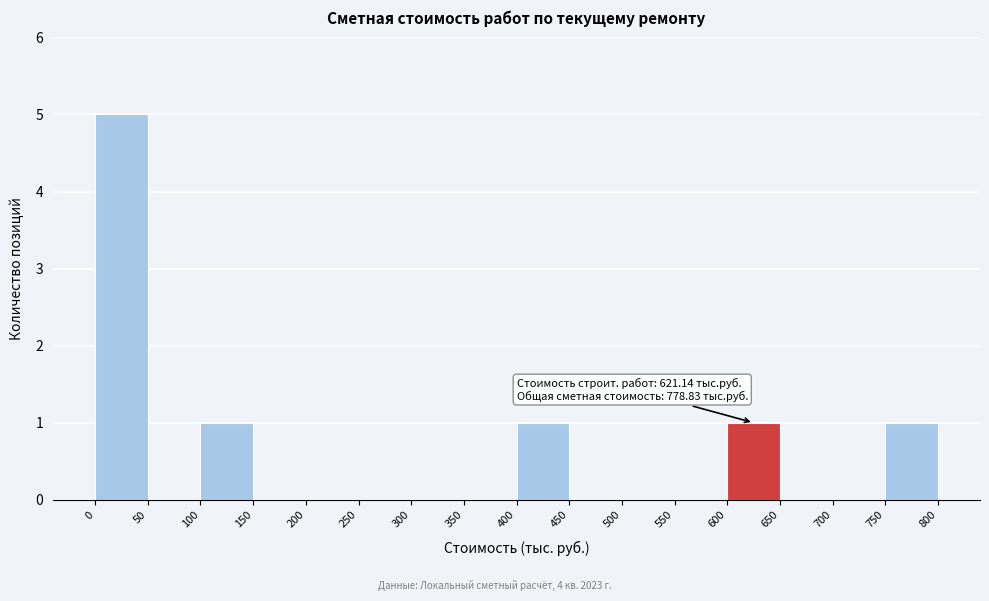

Over which range of the x-axis is the bar tallest?

0 to 50